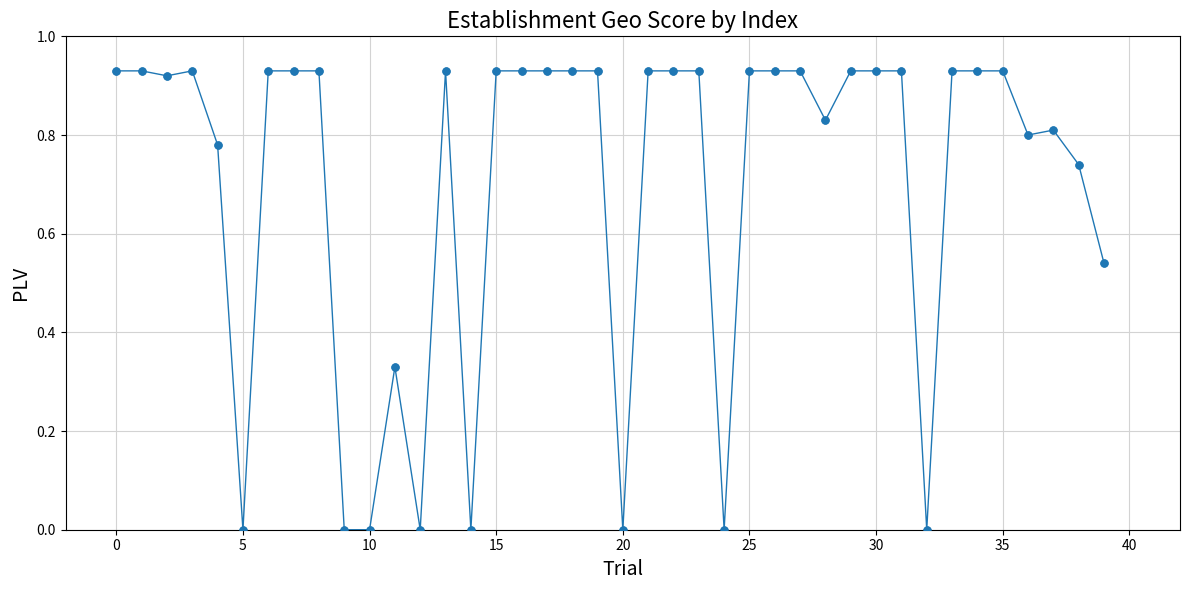

True or false: the data has more than 2 interior local peaks.

True